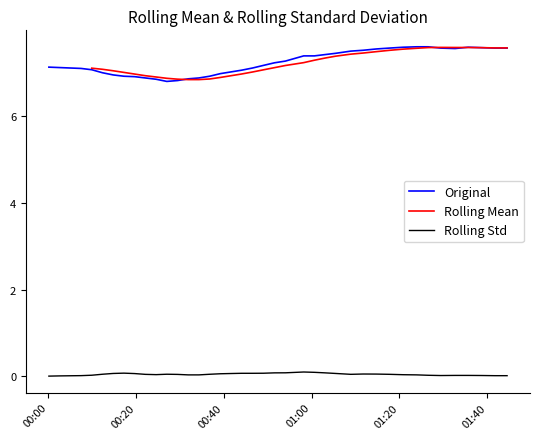

True or false: Rolling Std and Original intersect in this chart.

False